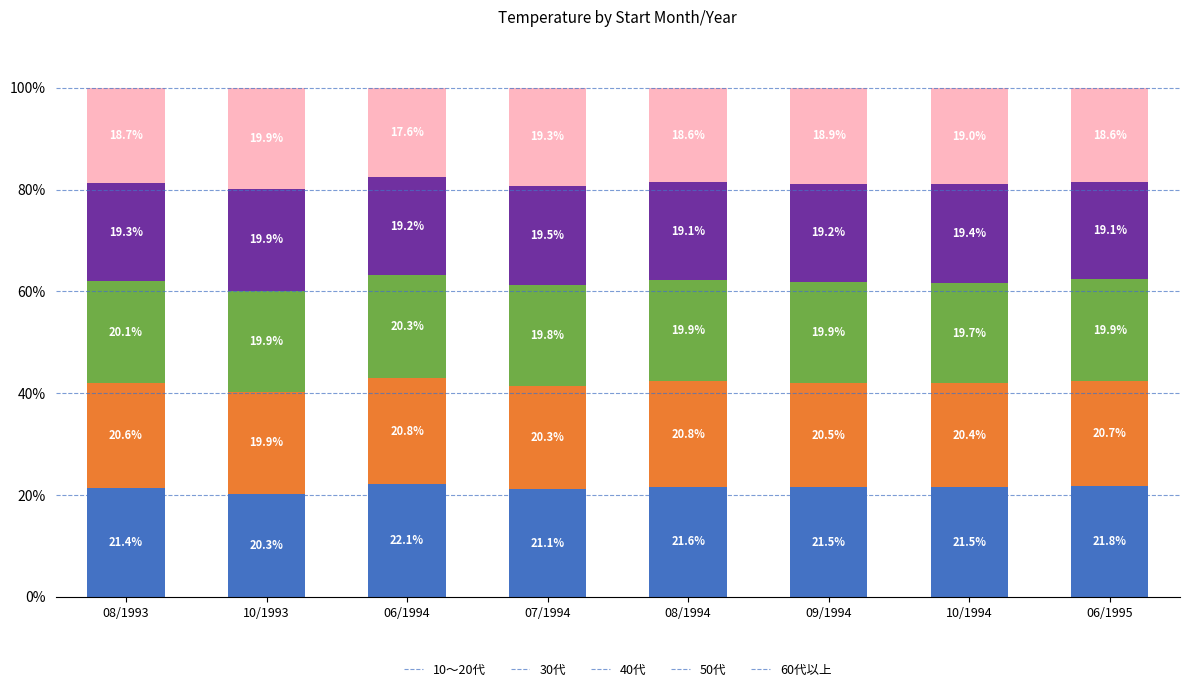

What is the value of the 10～20代 bar at the 2nd from the left?

20.3